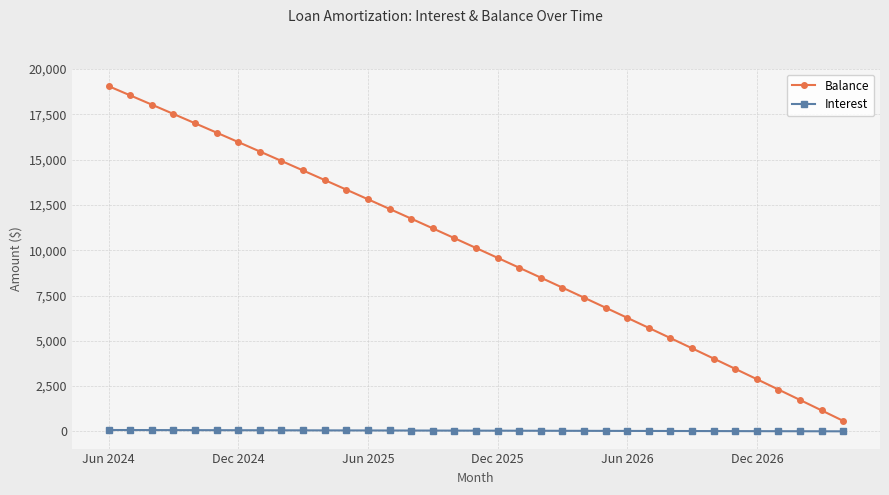

Which series has the largest range (max minus min)?

Balance